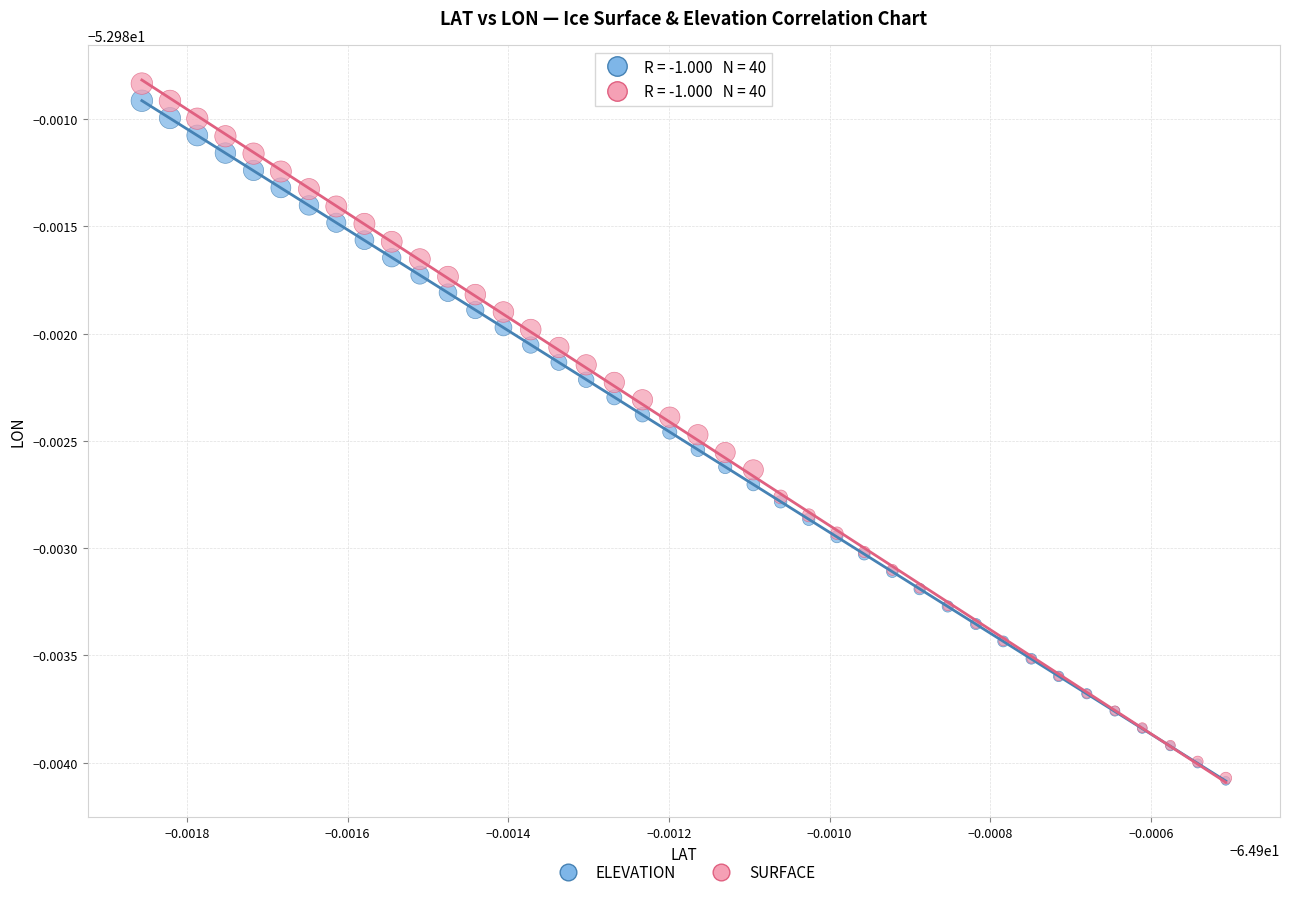

What are all the series names shown in the legend?

ELEVATION, SURFACE